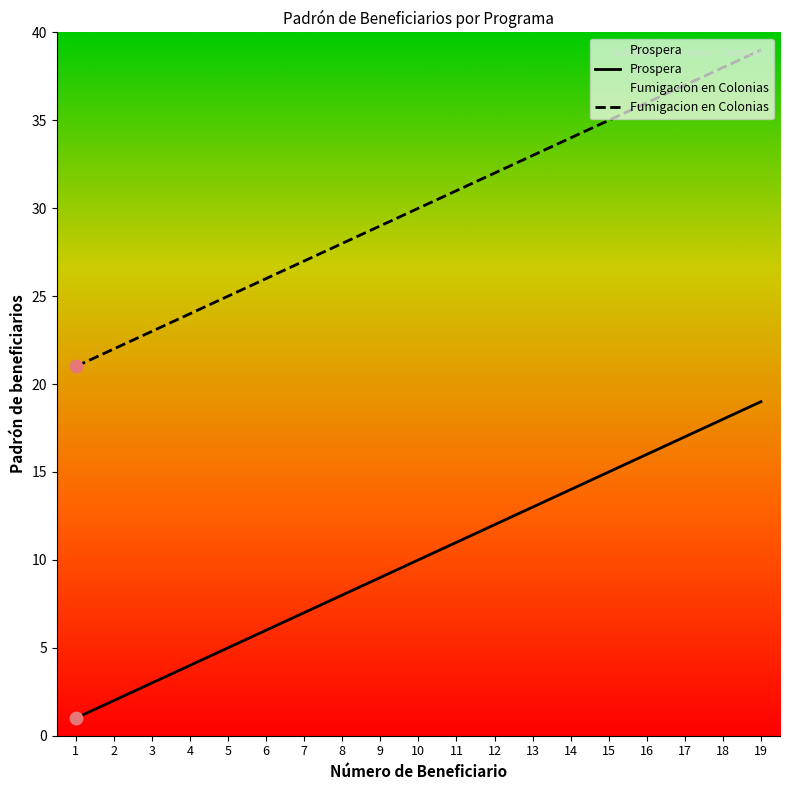

Which series has the largest total across all categories?

Fumigacion en Colonias